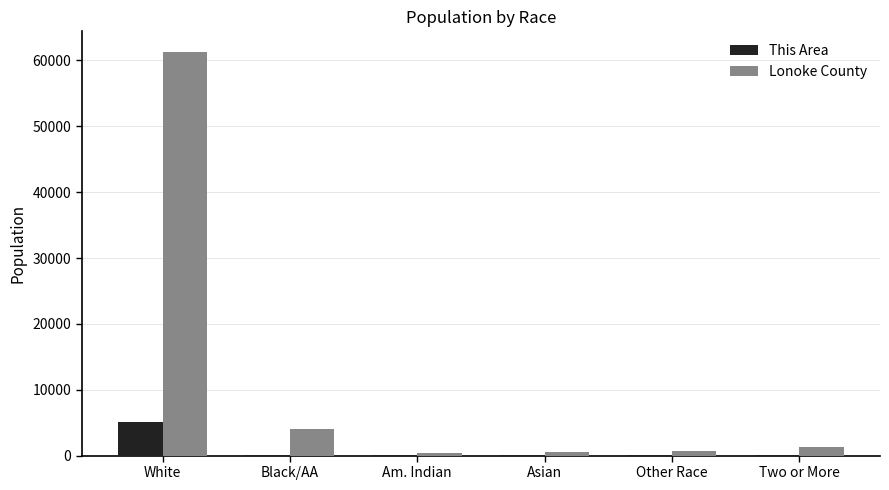

The value of This Area at White is 5084. True or false?

True